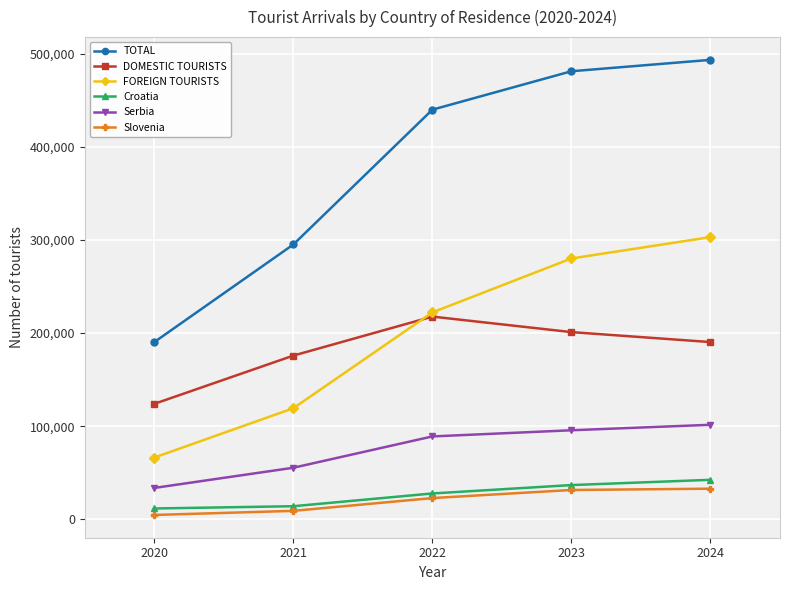

Where is the first local maximum for DOMESTIC TOURISTS?

2022